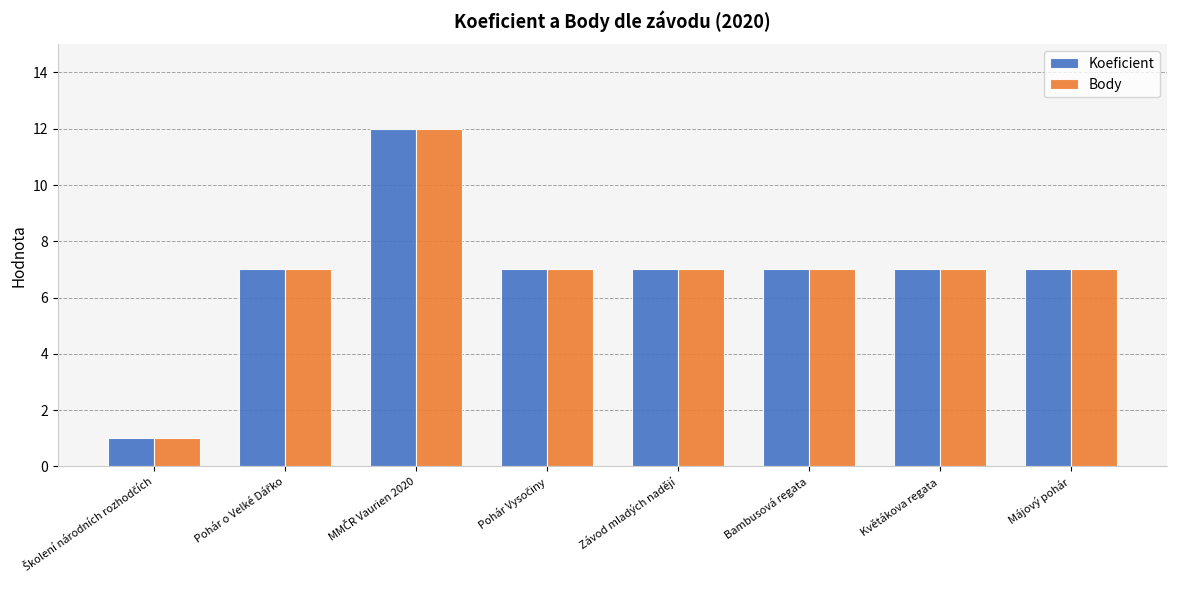

Reading left to right, list all the values displayed in this chart.

Koeficient: 1	7	12	7	7	7	7	7
Body: 1	7	12	7	7	7	7	7